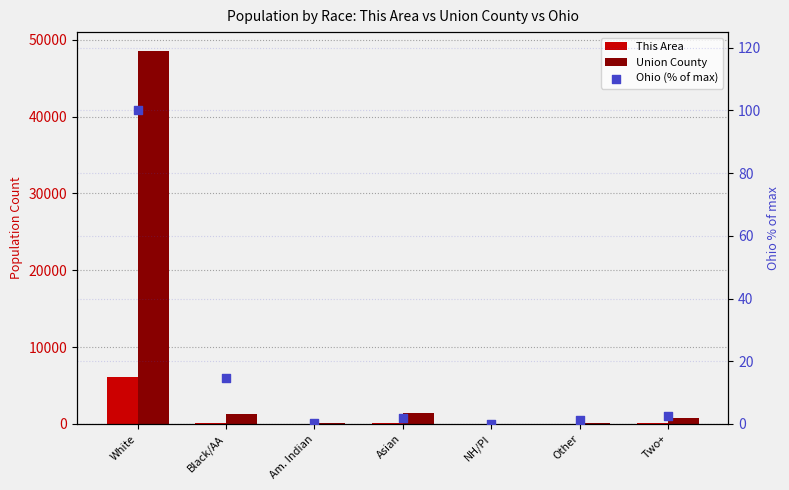

At how many categories does at least one series exceed 48019?

1